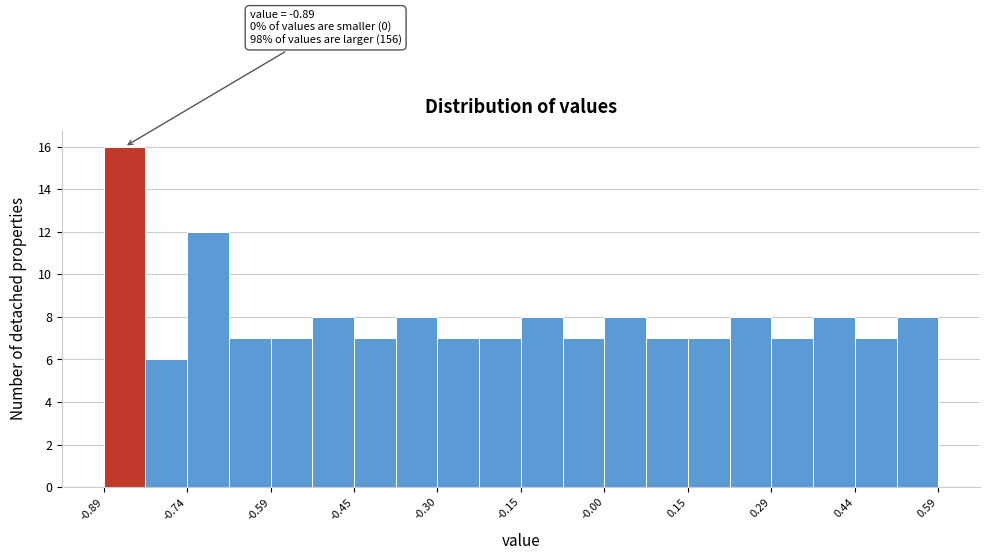

Read against the x-axis, roughly where is the centre of the tallest bar?

-0.86